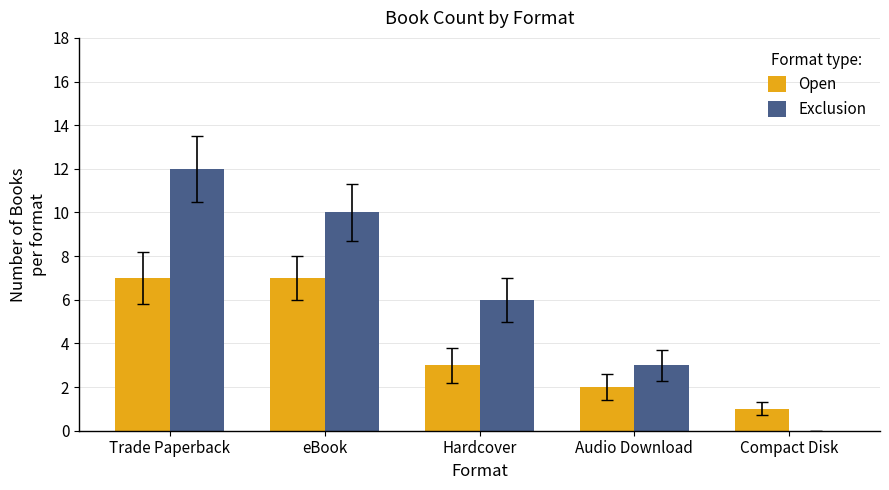

Which series changed the most between Trade Paperback and eBook?

Exclusion